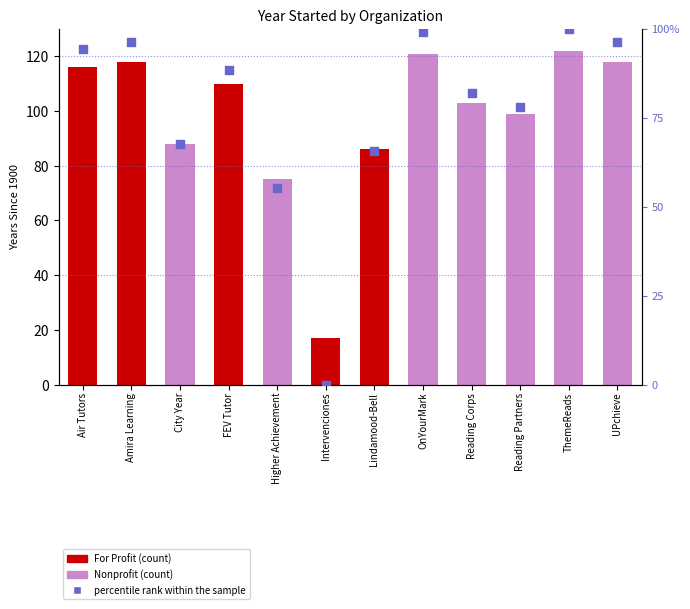

What is the change in value from City Year to FEV Tutor?

+21.0